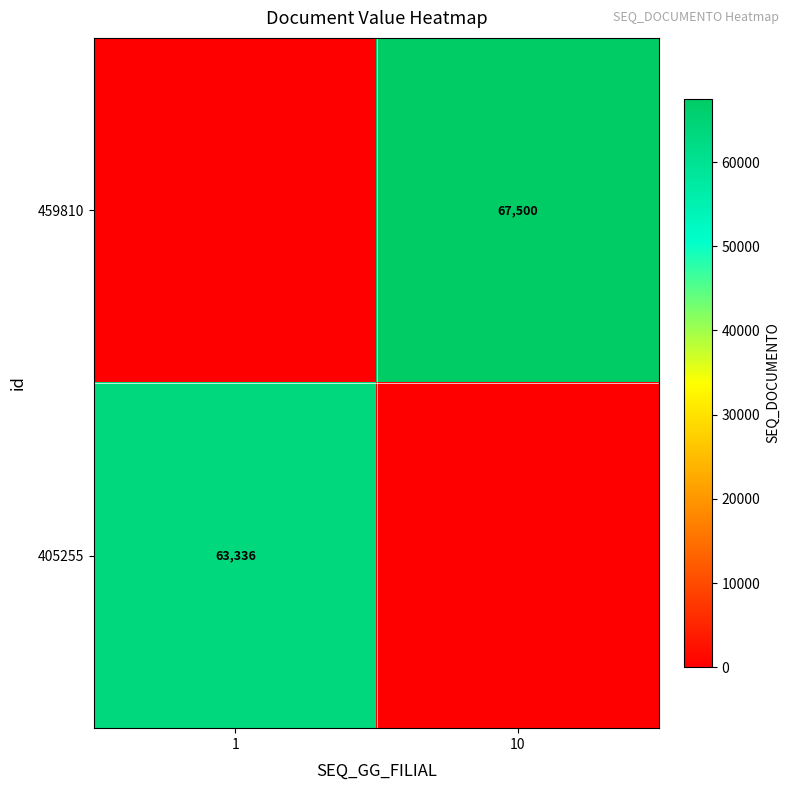

Is it true that 459810 equals 97636 at 10?

False